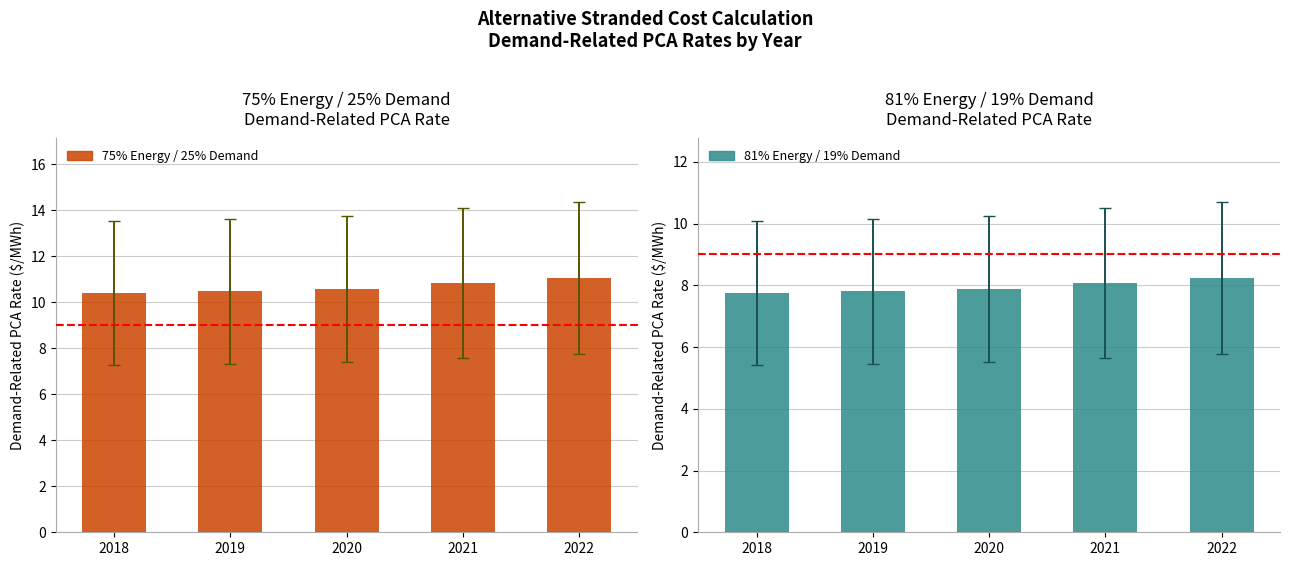

How many 81% Energy / 19% Demand values are between 7 and 8?

3